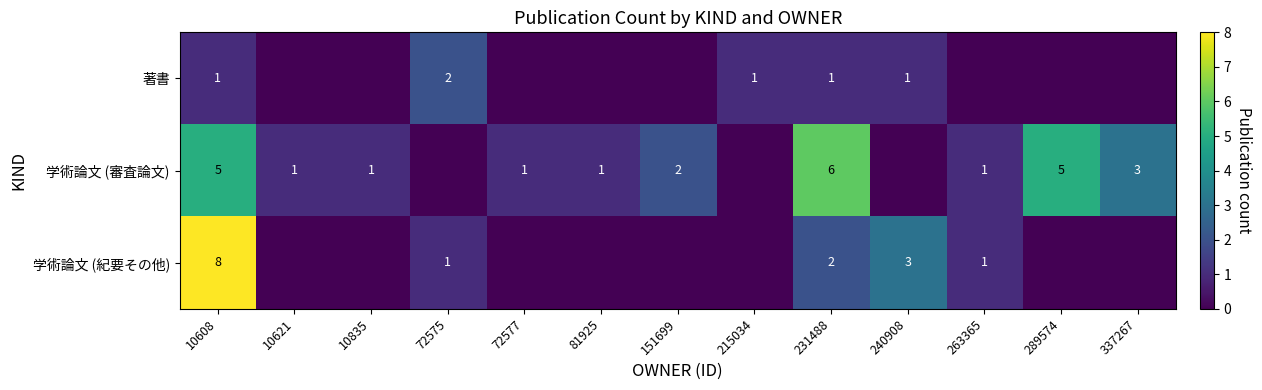

True or false: 学術論文 (審査論文) has a value of 2 at 151699.

True